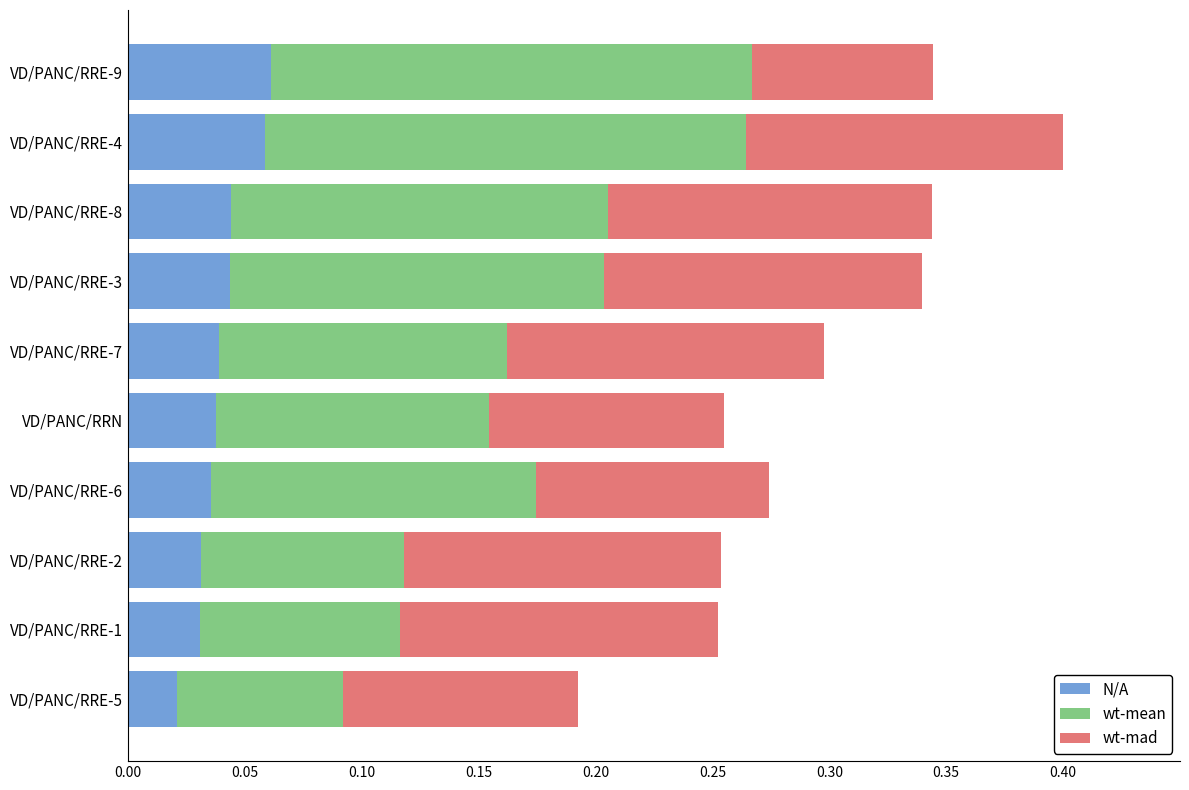

What is the total value across all series at VD/PANC/RRE-1?

0.3